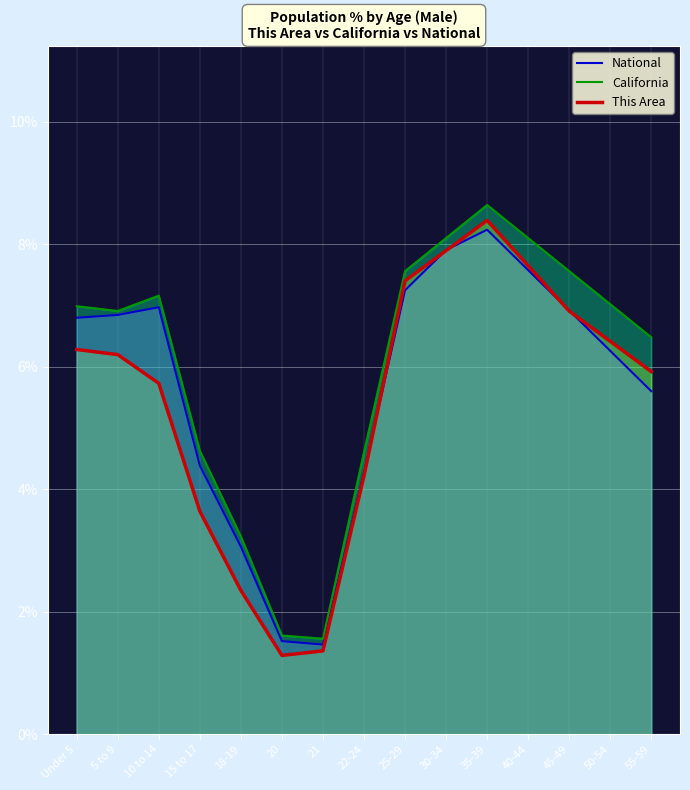

Does the chart display data point markers on the line(s)?

No